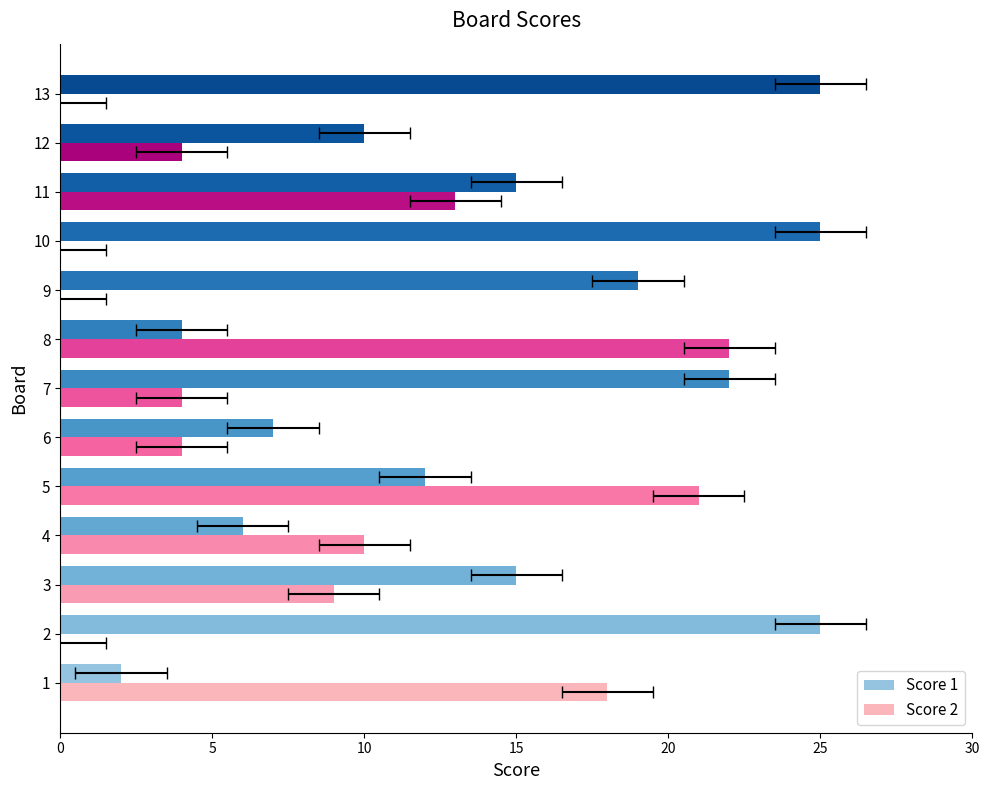

Reading right to left, list all the values displayed in this chart.

Score 1: 25	10	15	25	19	4	22	7	12	6	15	25	2
Score 2: 0	4	13	0	0	22	4	4	21	10	9	0	18